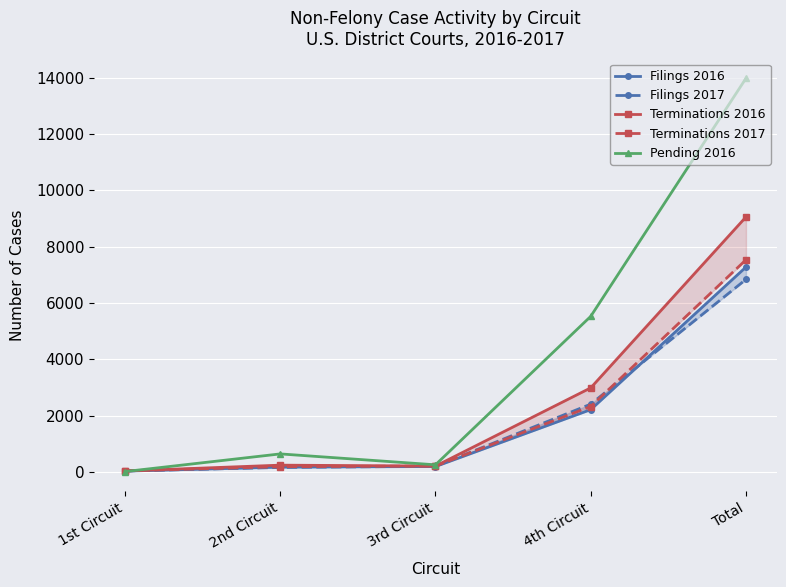

Rank the categories by Filings 2016 value from lowest to highest.

1st Circuit, 2nd Circuit, 3rd Circuit, 4th Circuit, Total